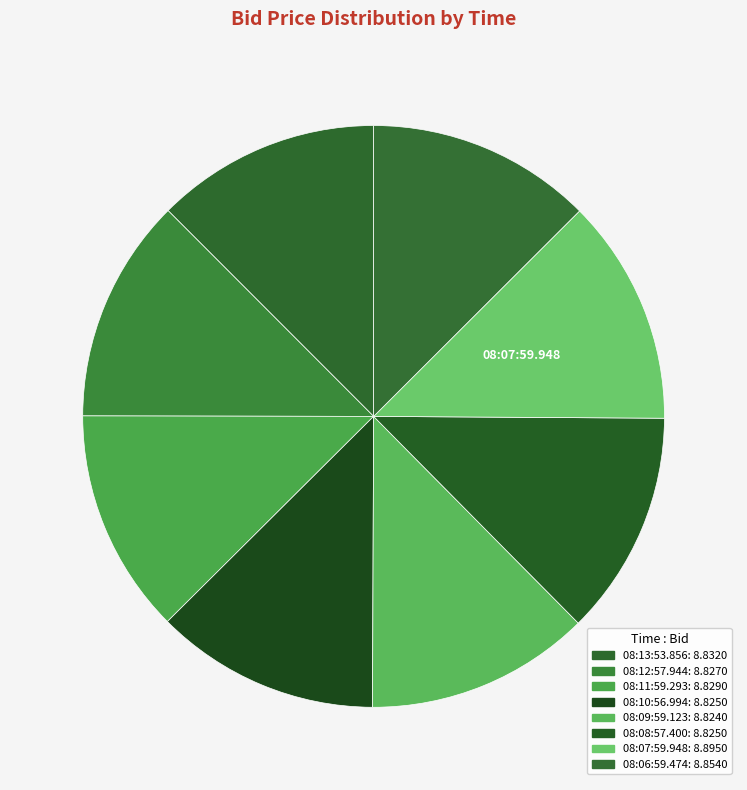

How many segments does this pie chart have?

8